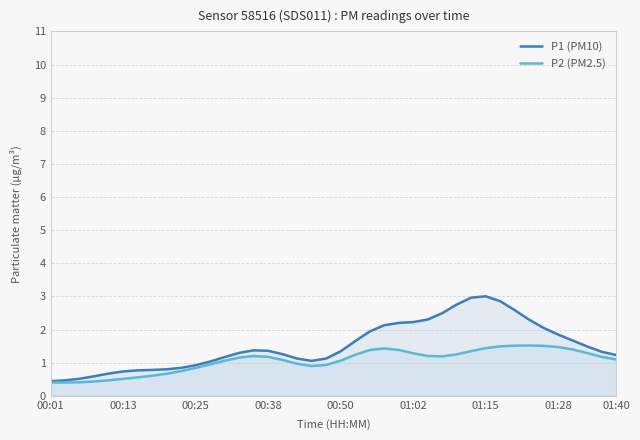

True or false: P2 (PM2.5) and P1 (PM10) cross at least once.

False